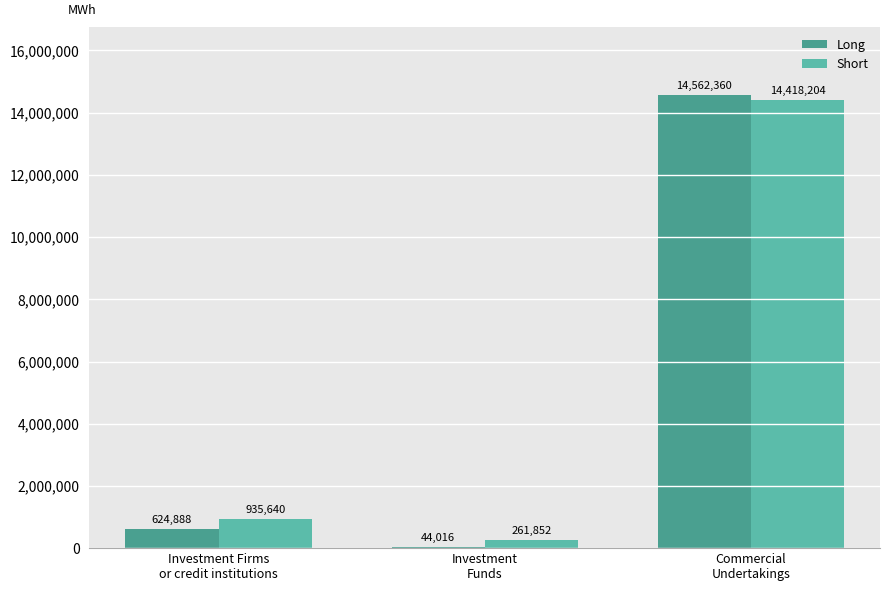

How many groups of bars are there?

3